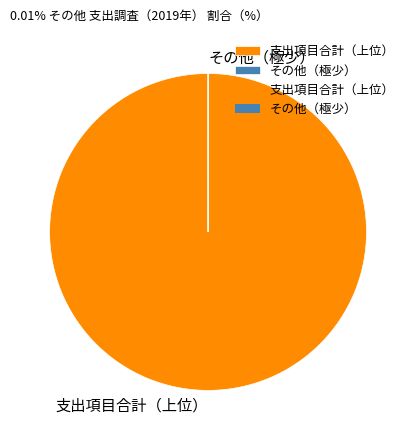

Is it true that 支出項目合計（上位） is 100% of the pie?

True